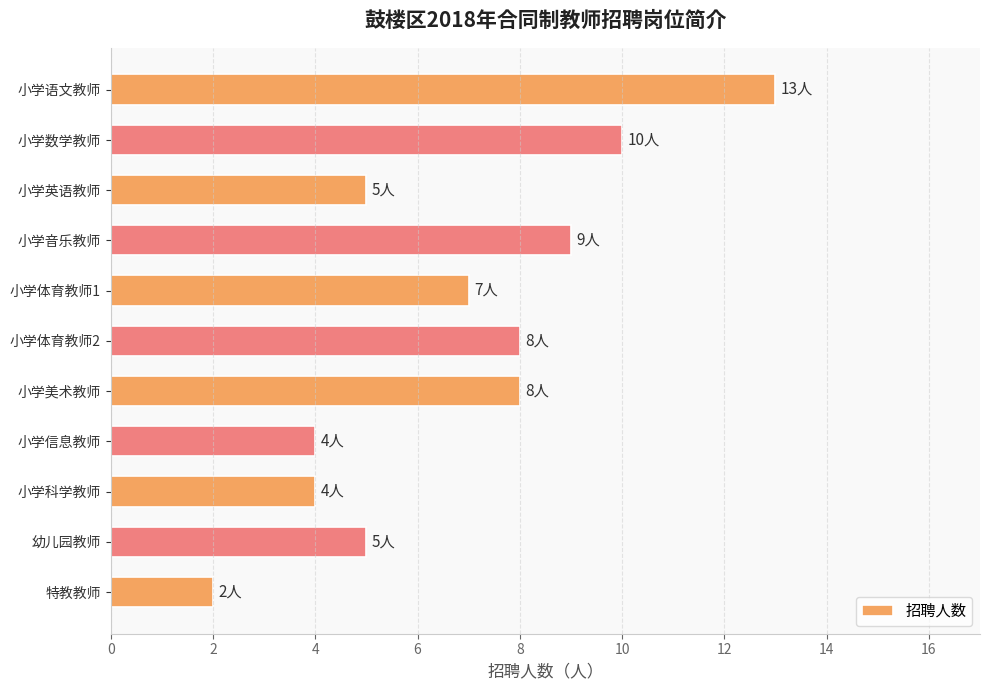

True or false: the data shows 6 at 小学信息教师.

False